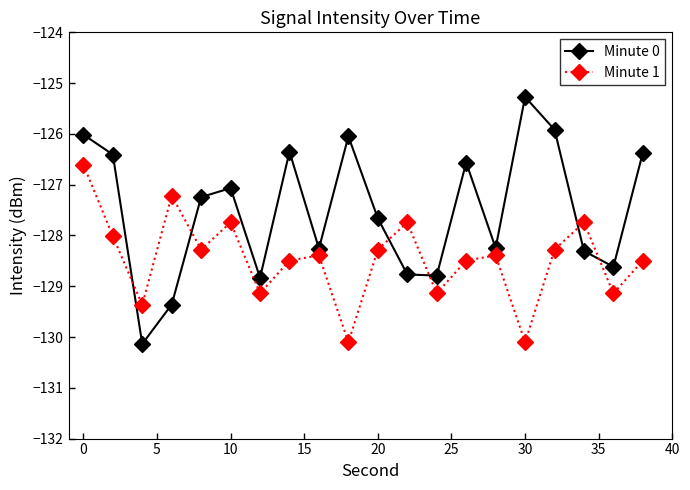

List the series in order of their overall mean, lowest first.

Minute 1, Minute 0